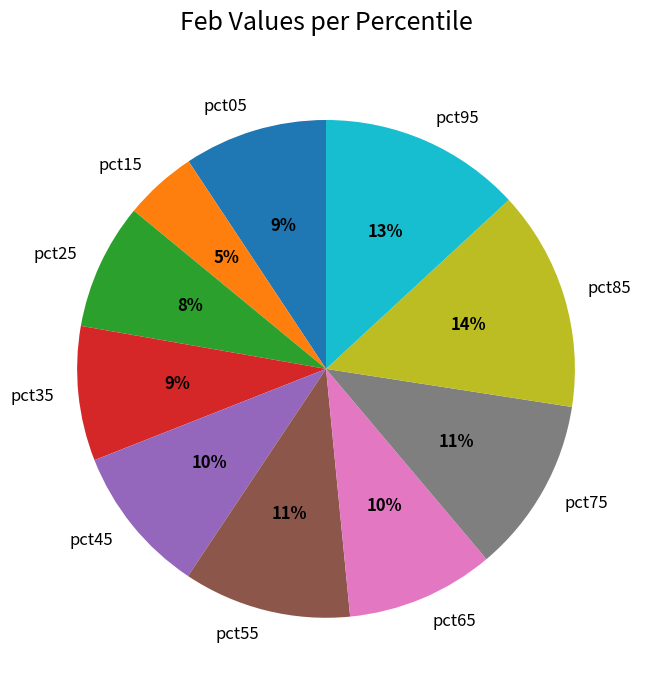

To the nearest percent, what portion does pct25 represent?

8%